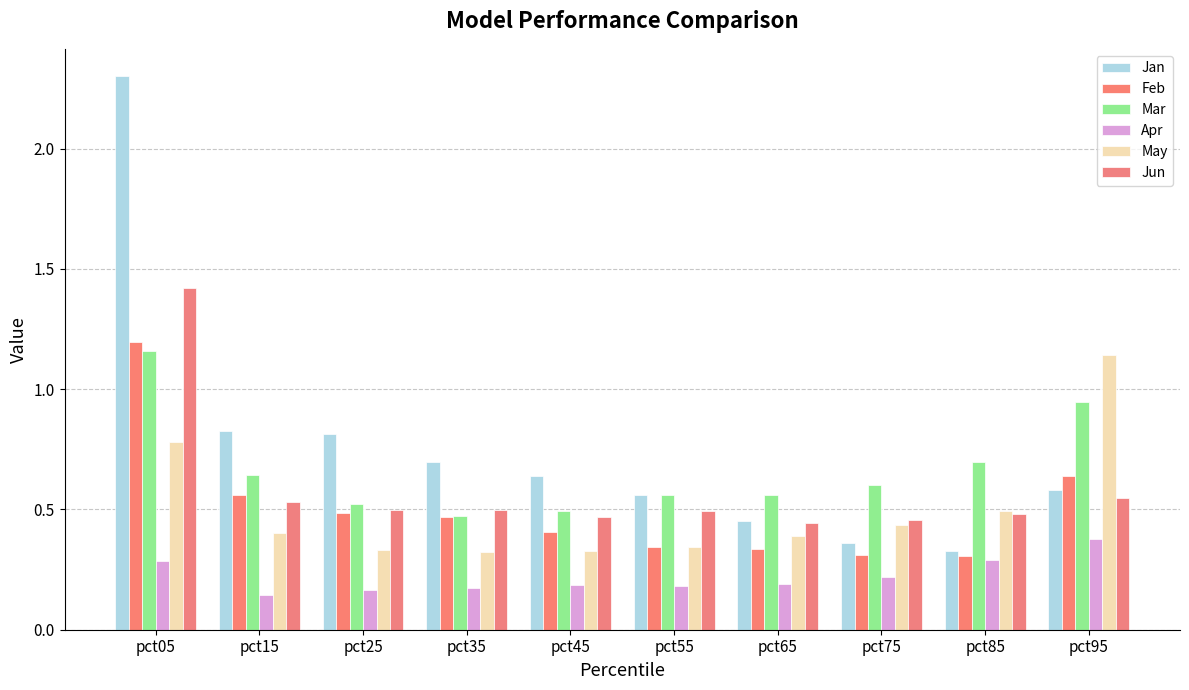

Which series has the largest total across all categories?

Jan